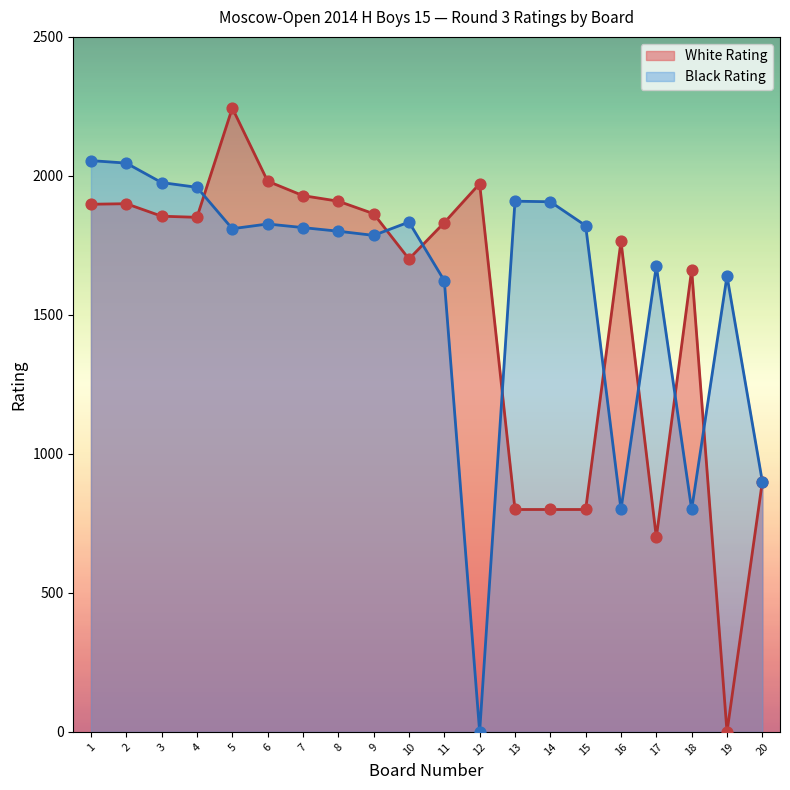

What are all the series names shown in the legend?

White Rating, Black Rating